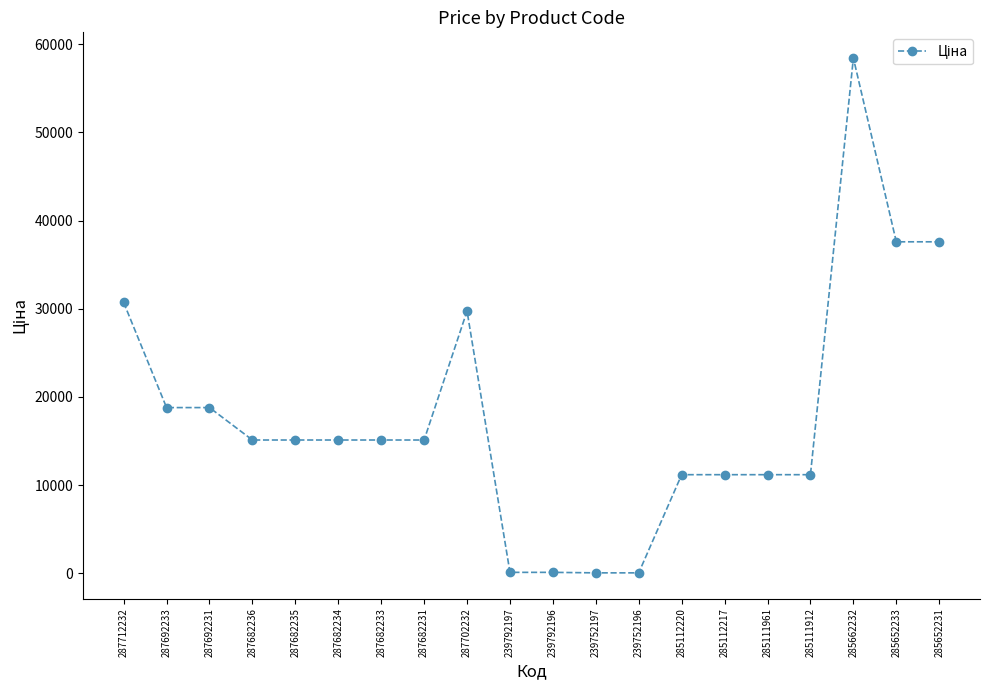

How many categories are shown in the chart?

20